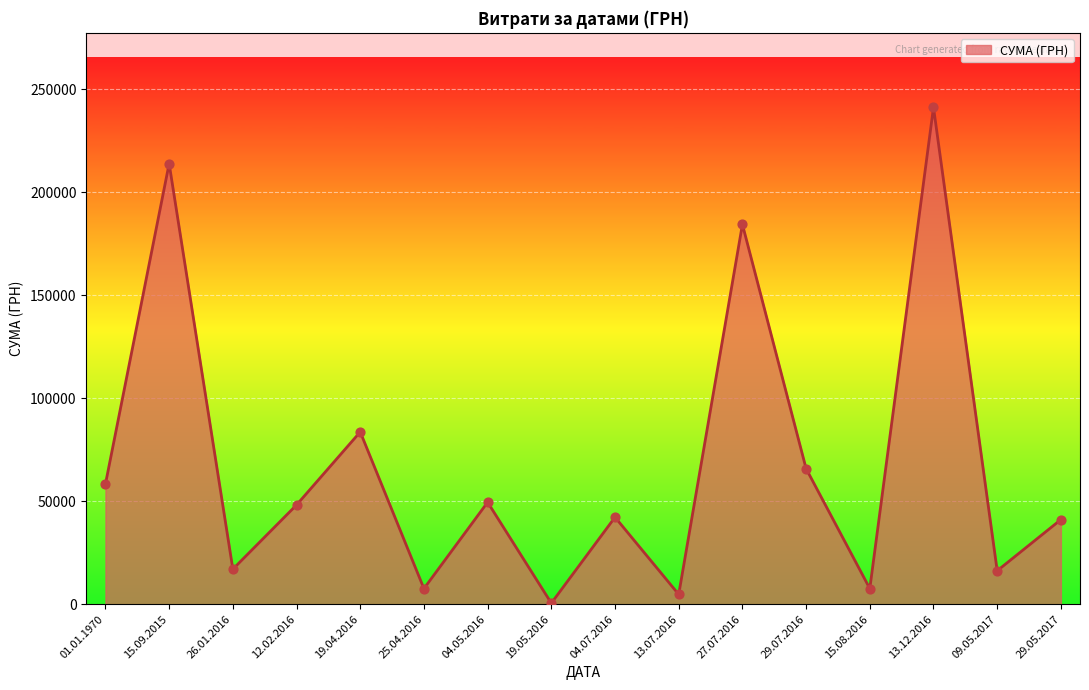

Between 15.09.2015 and 29.07.2016, which is larger?

15.09.2015